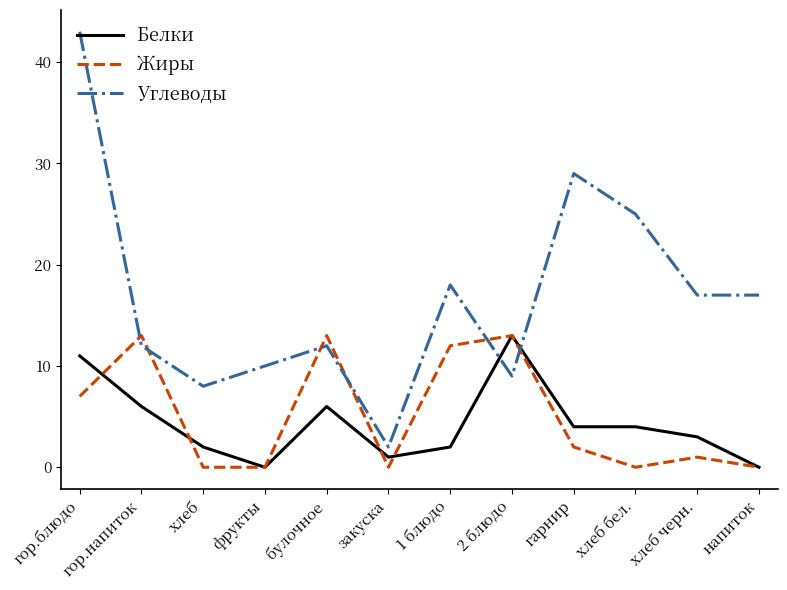

What is the difference between the highest and lowest values at хлеб?

8